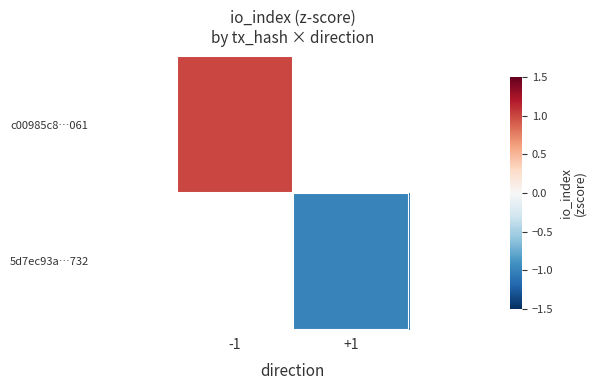

Rank the series by their maximum value, from highest to lowest.

c00985c8…061, 5d7ec93a…732